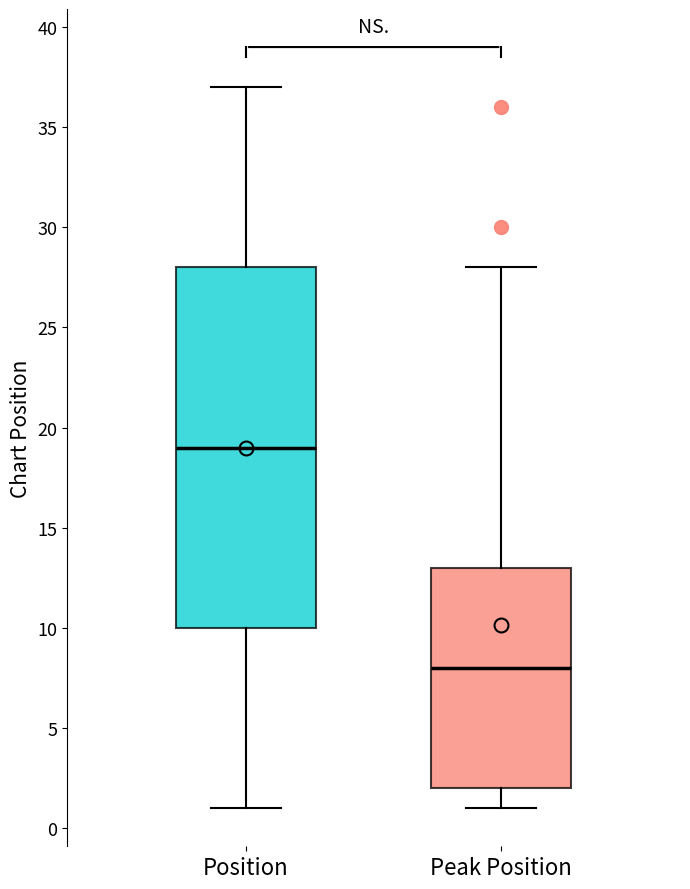

Reading left to right, read every box against the y-axis: the position of its median line, the range the box covers, and the ends of its whiskers. The values are not printed on the chart, so give them approximately, as read against the axis.

Position: median 19, box 10 to 28, whiskers 1 to 37
Peak Position: median 8, box 2 to 13, whiskers 1 to 28